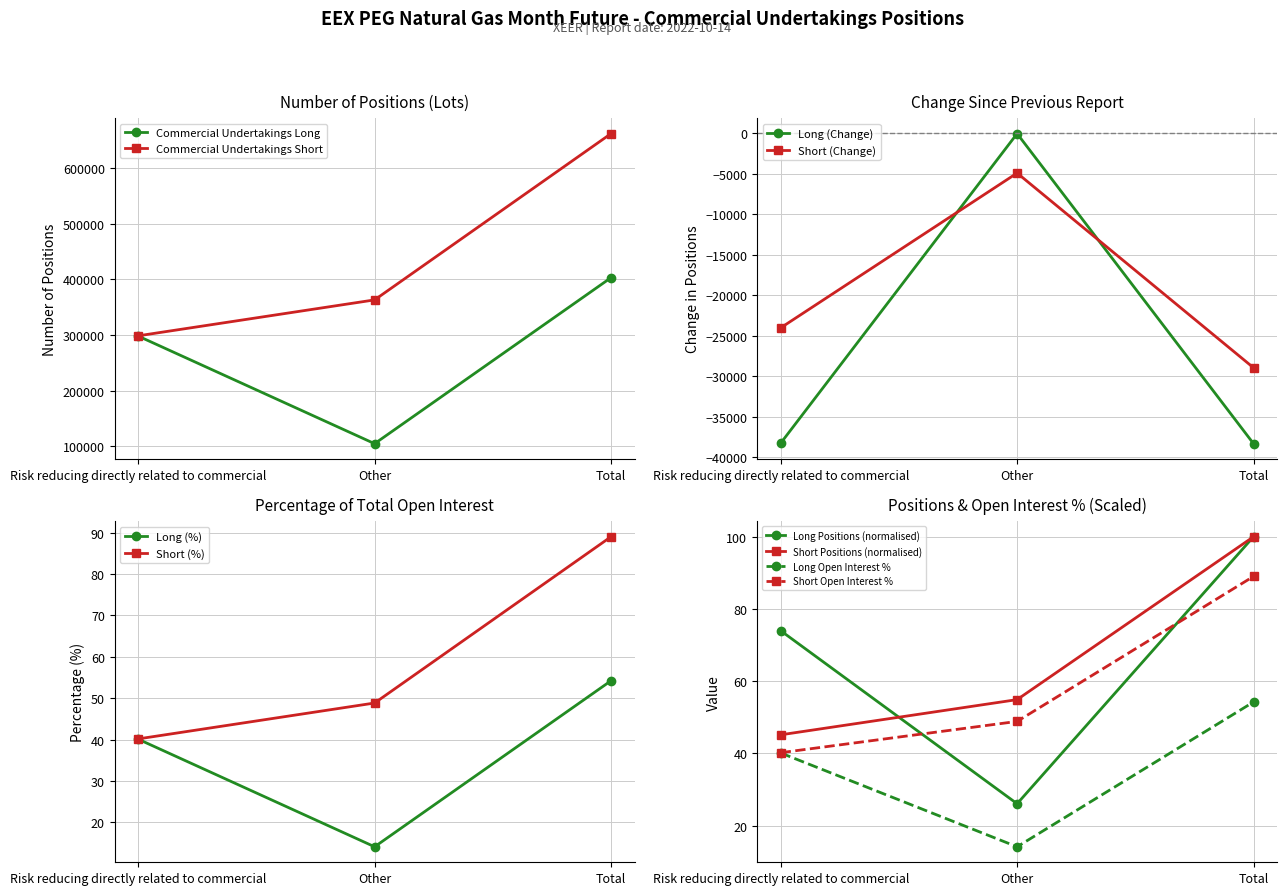

At how many categories does at least one series exceed 110479?

3